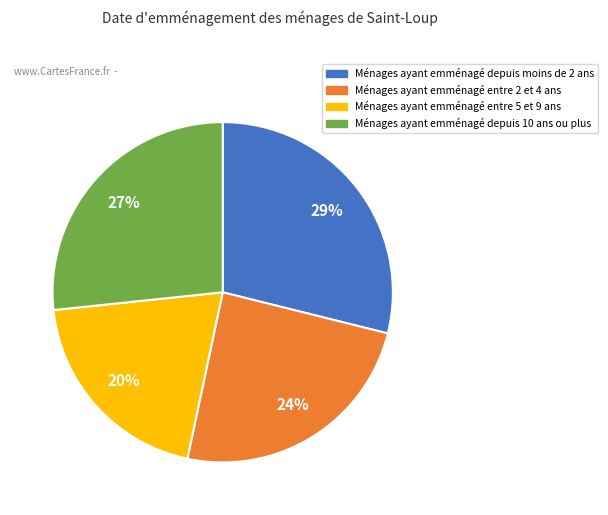

Is there any slice that represents more than half of the pie?

No